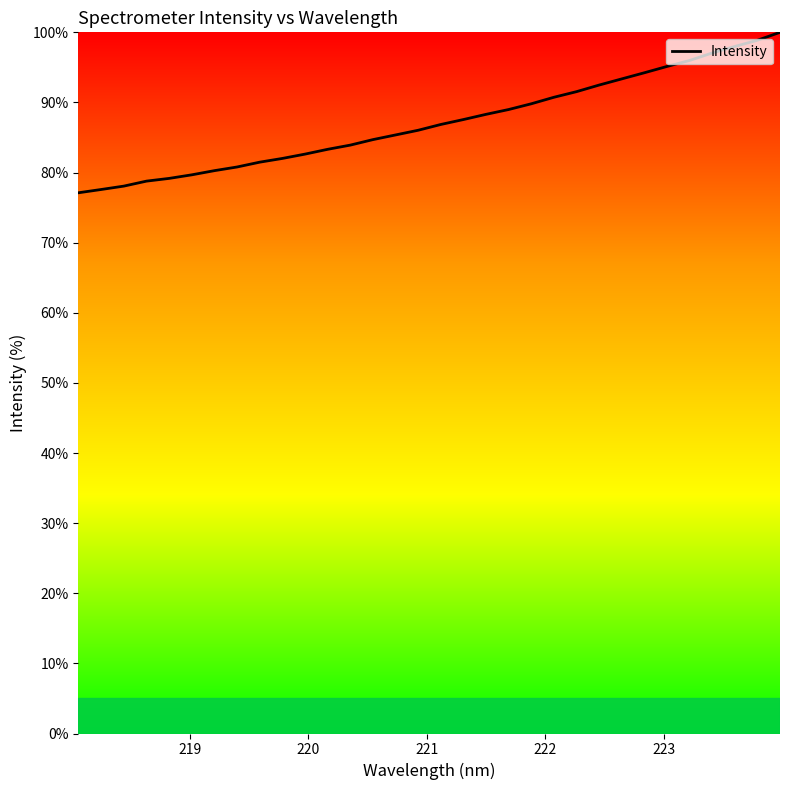

What is the smallest value displayed?

77.1